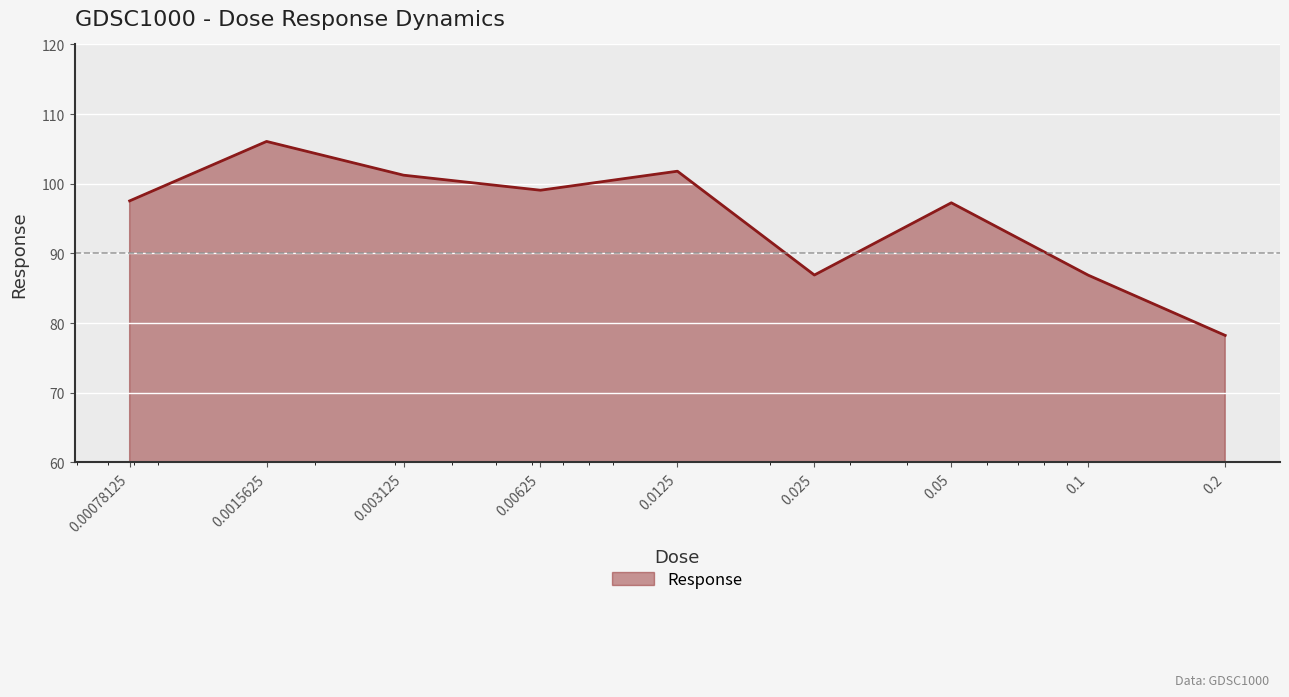

What is the smallest value displayed?

78.2